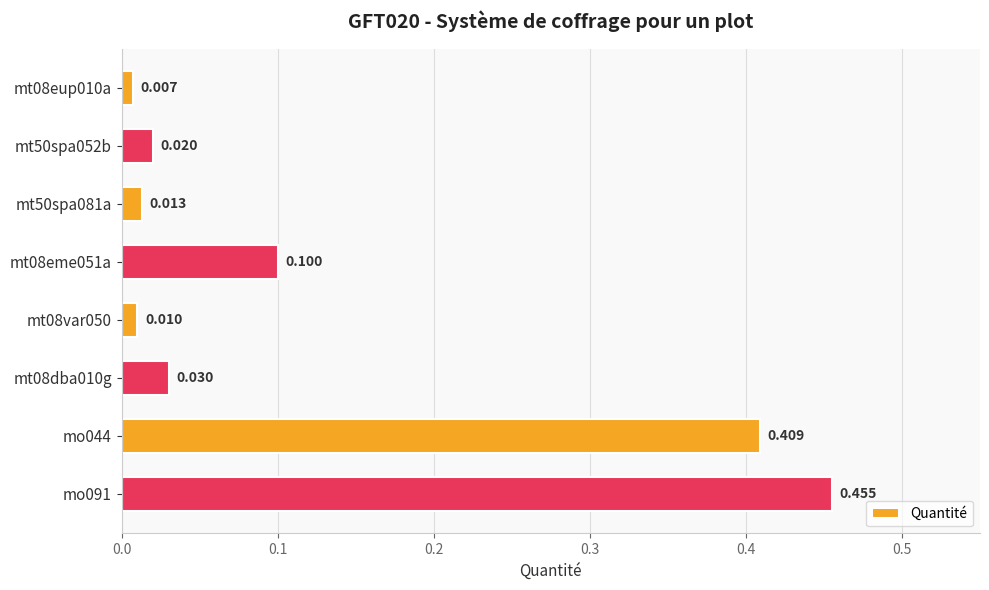

At which category does the chart reach its peak across all series?

mo091